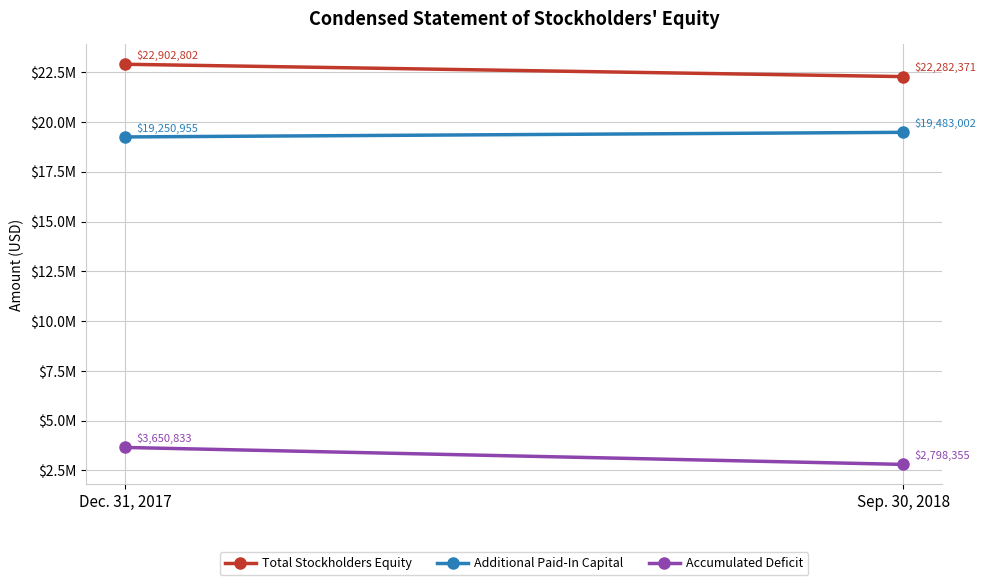

What are all the series names shown in the legend?

Total Stockholders Equity, Additional Paid-In Capital, Accumulated Deficit